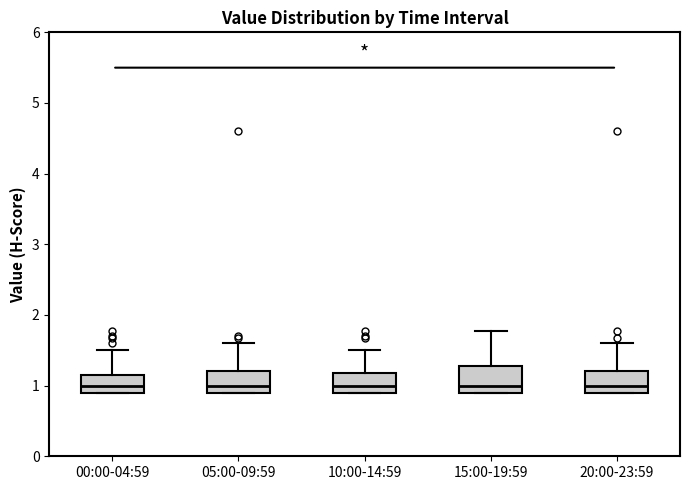

Where is the lower edge of the box for 20:00-23:59 on the y-axis? The values are not printed on the chart, so give them approximately, as read against the axis.

0.9